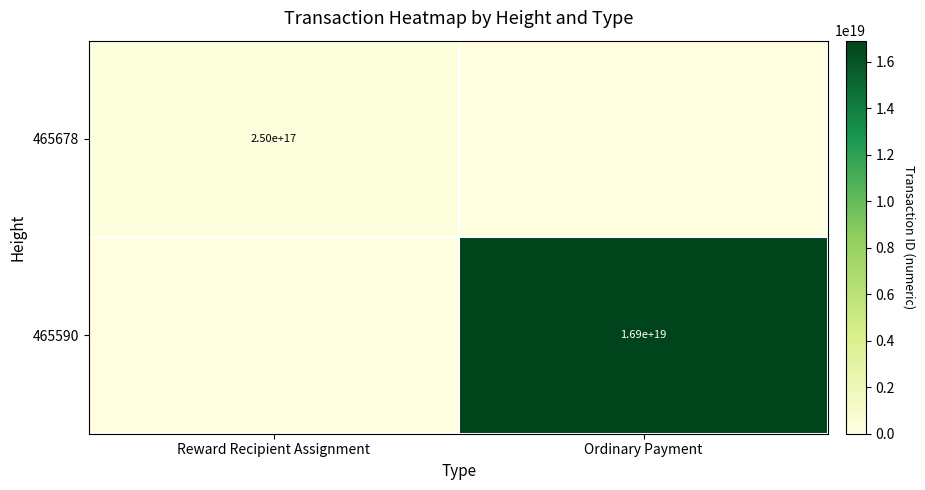

Count the number of data series in this chart.

2